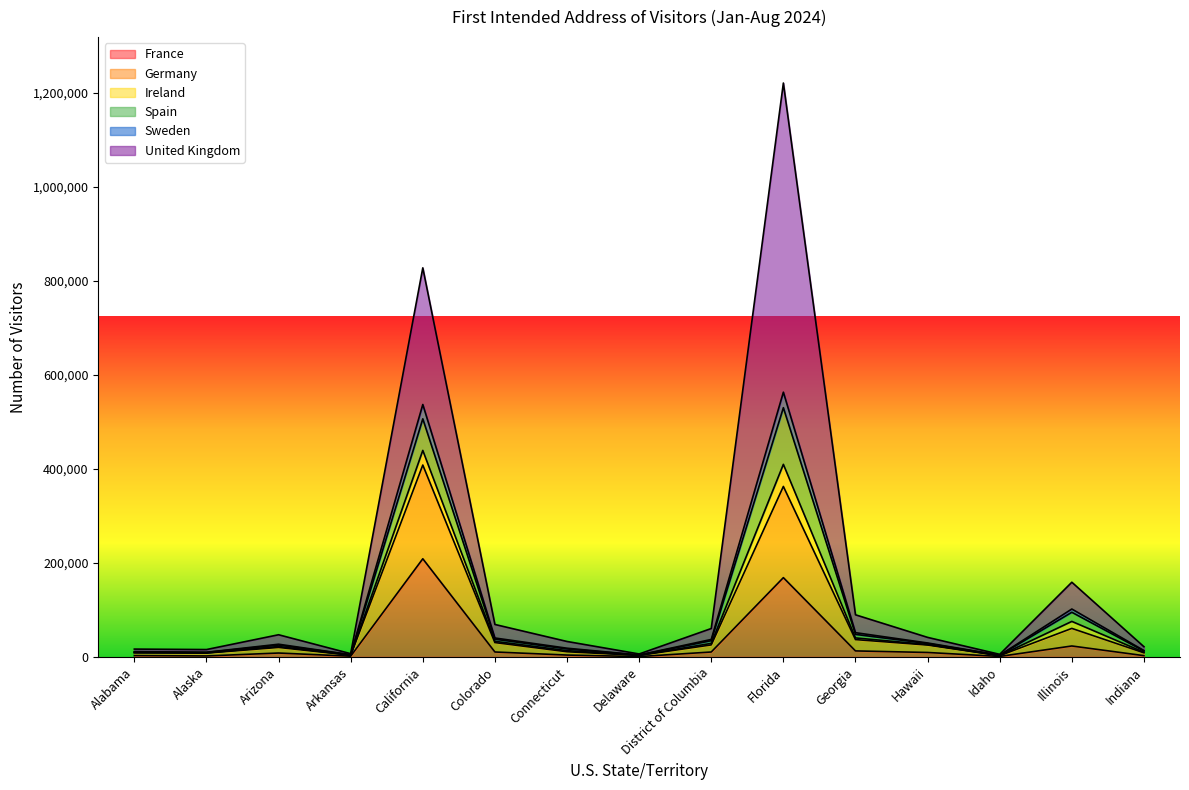

In Sweden, how many points are higher than both neighbors (excluding endpoints)?

4